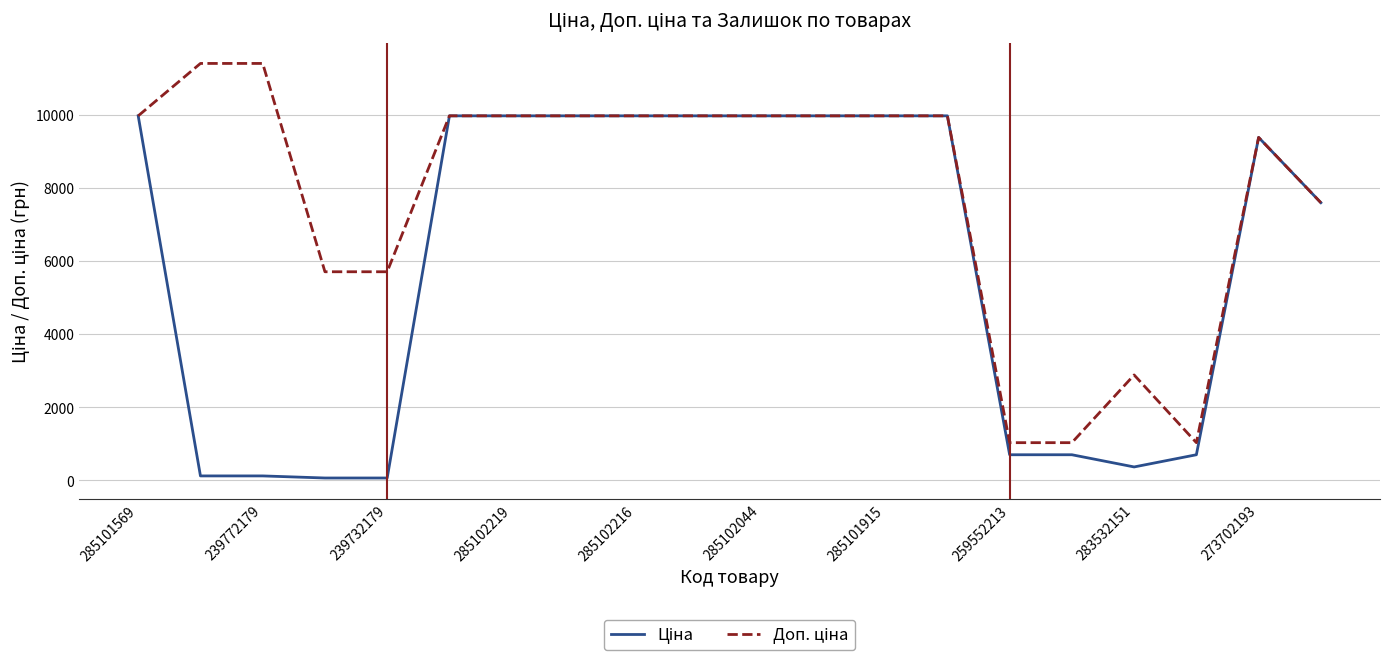

How many lines are shown in the chart?

2